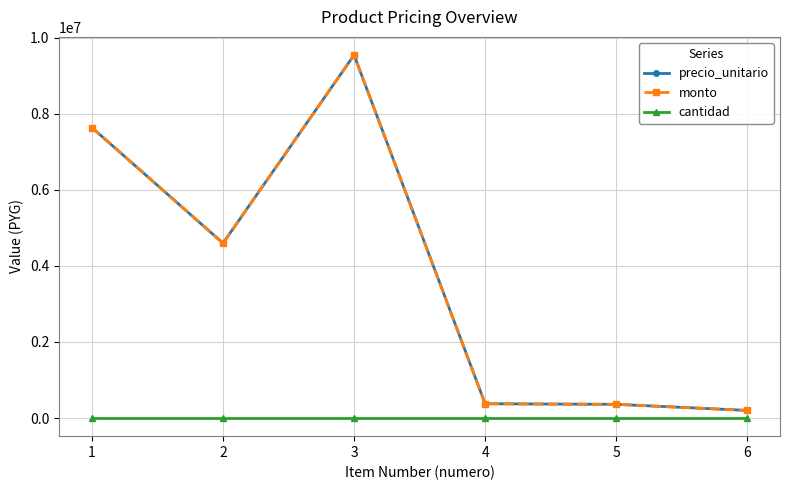

Which series changed the most between 1 and 4?

precio_unitario